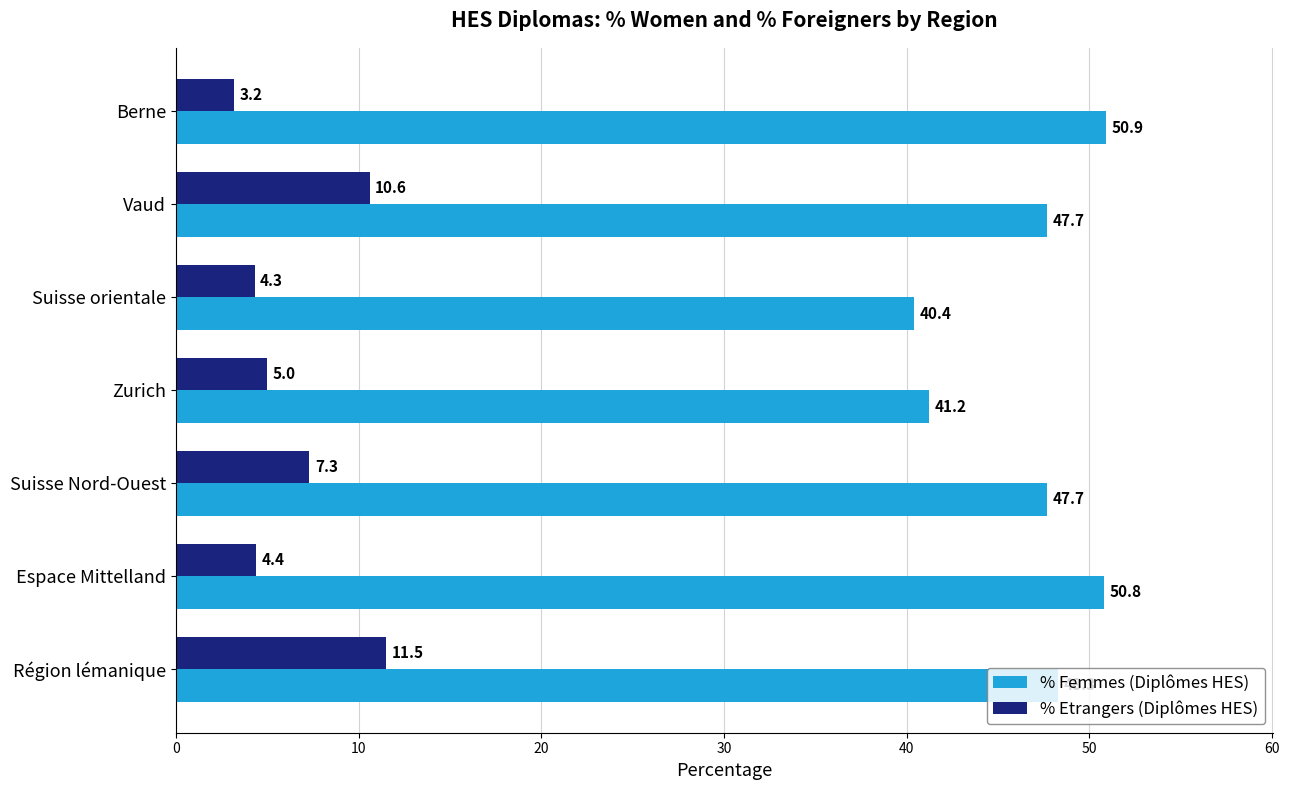

What is the minimum value shown in the chart?

3.2